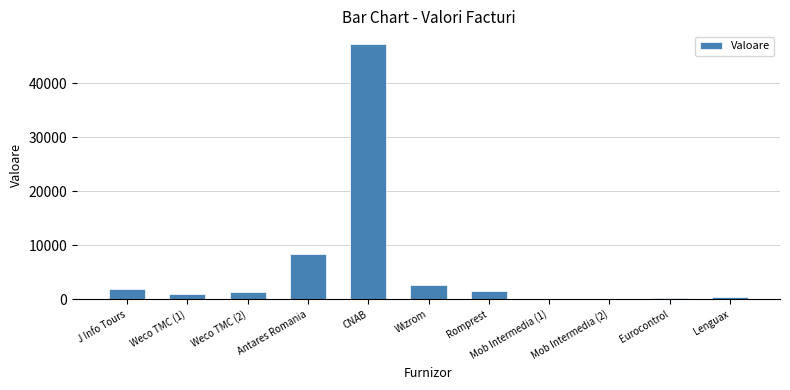

What is the average value?

5855.2